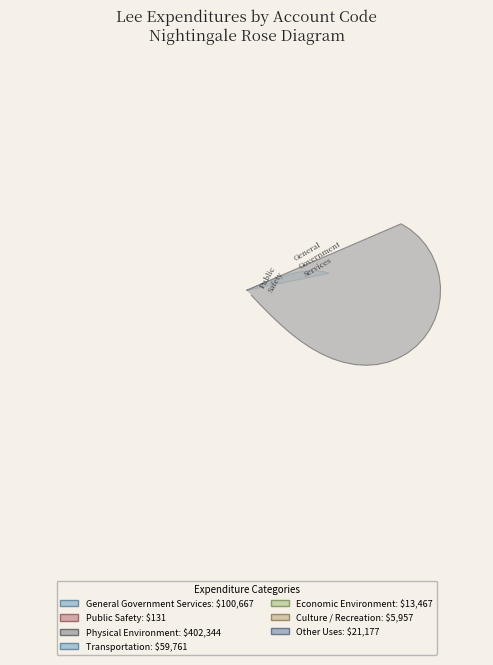

How many slices are in this pie chart?

7